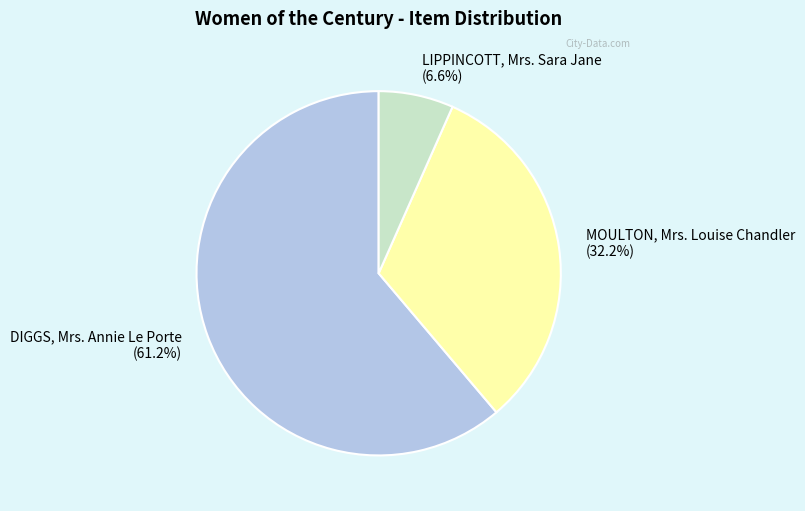

What is the total percentage of LIPPINCOTT, Mrs. Sara Jane and DIGGS, Mrs. Annie Le Porte?

67.8%